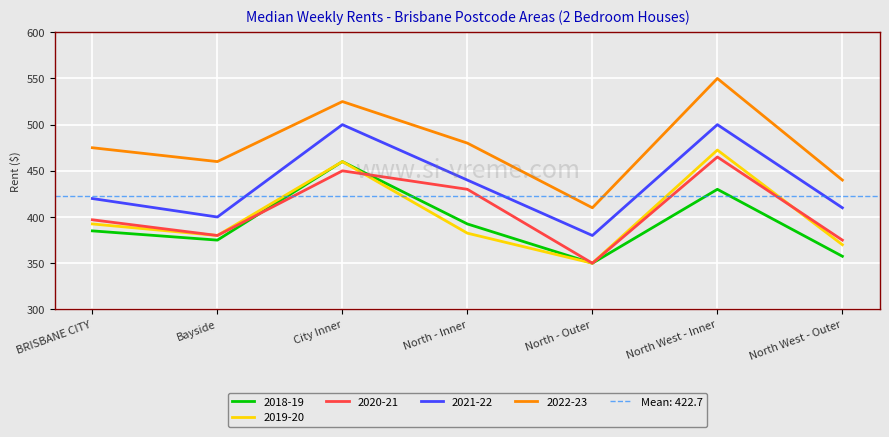

What is the average value of the 2022-23 series?

477.1